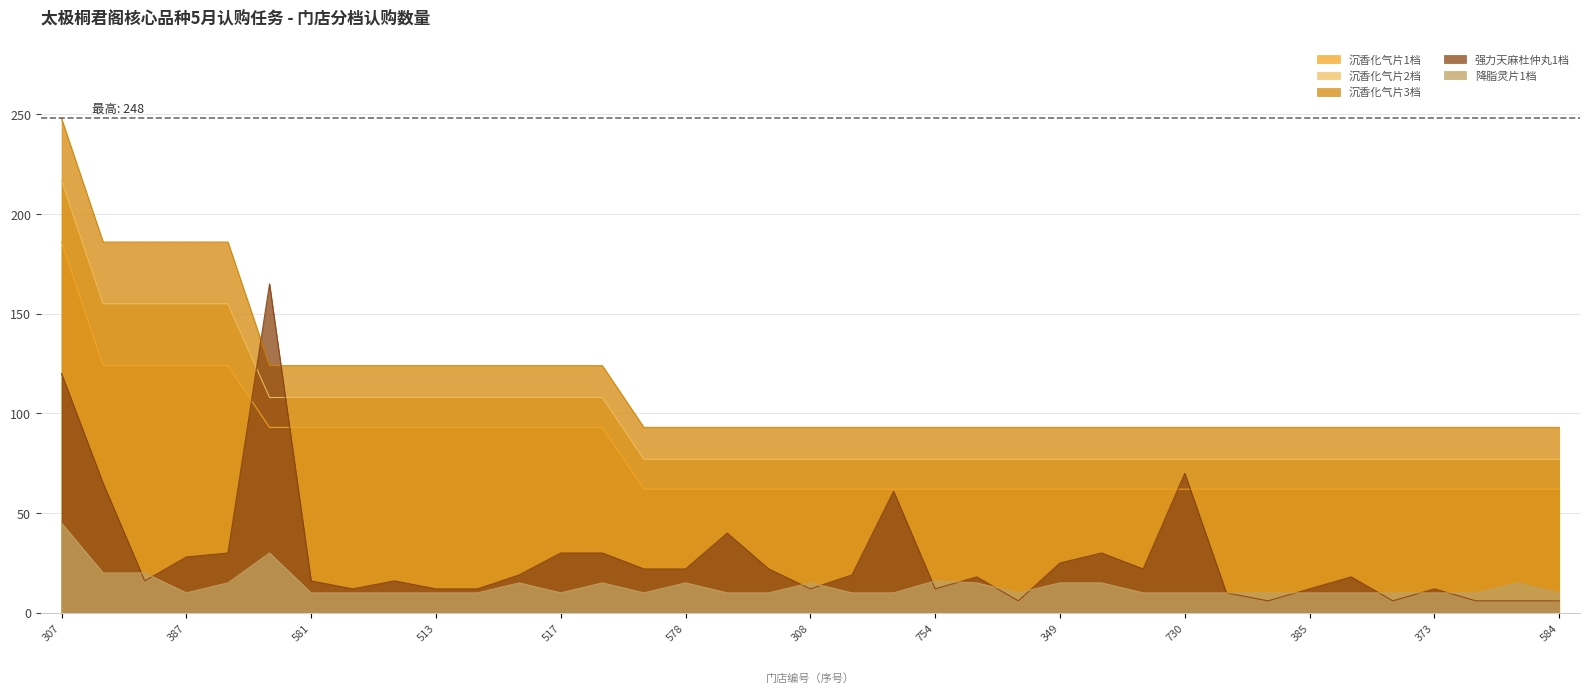

What is the sum of the 沉香化气片1档 values at 712 and 709?

155